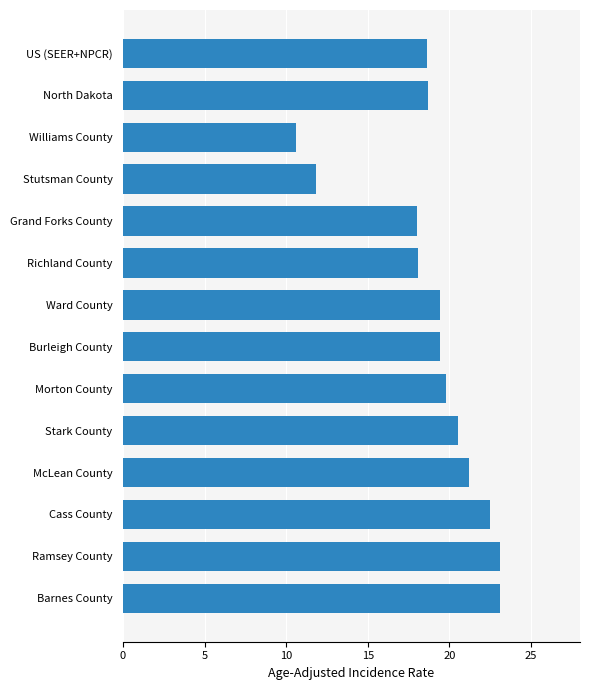

Are the bars horizontal?

Yes